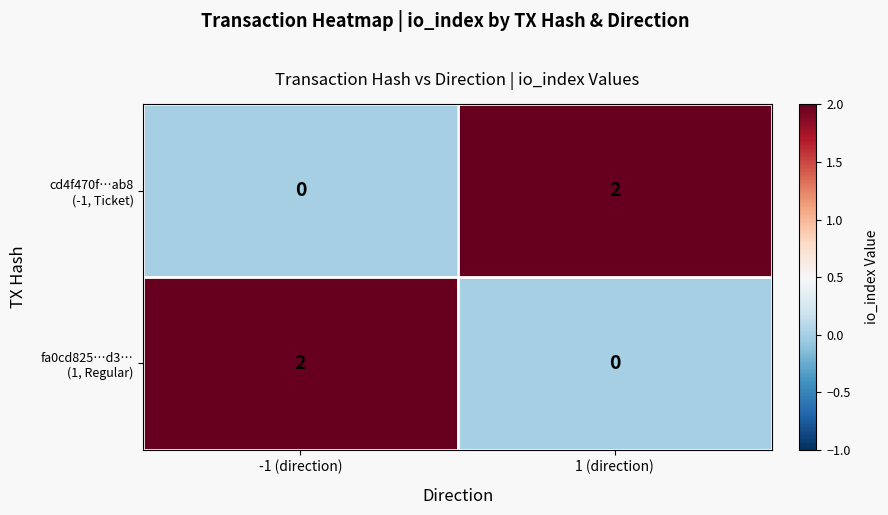

Count the number of data series in this chart.

2